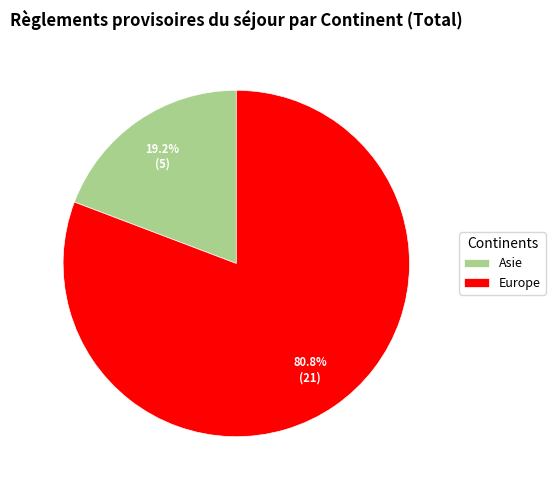

Which slice is the smallest?

Asie